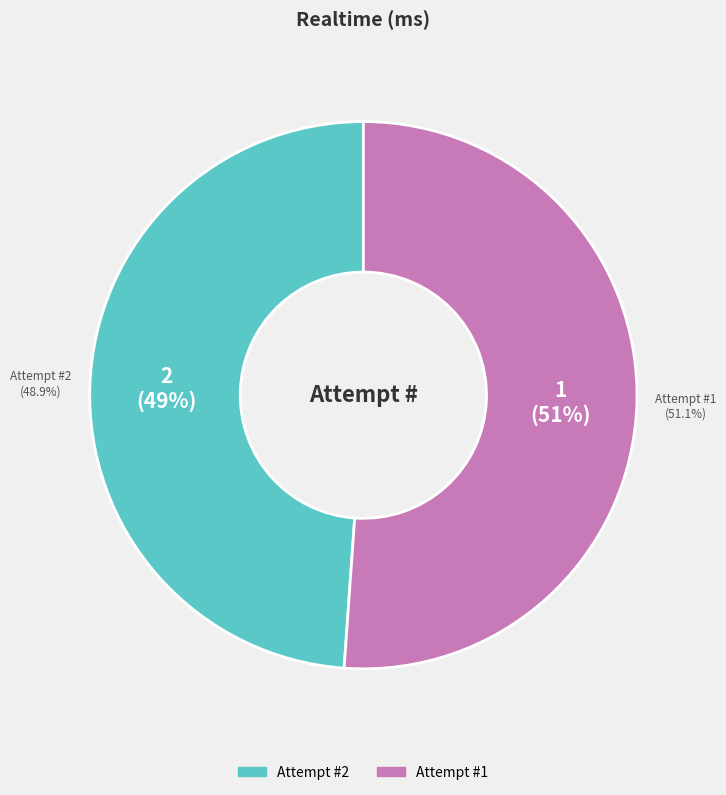

Which category accounts for the majority?

1